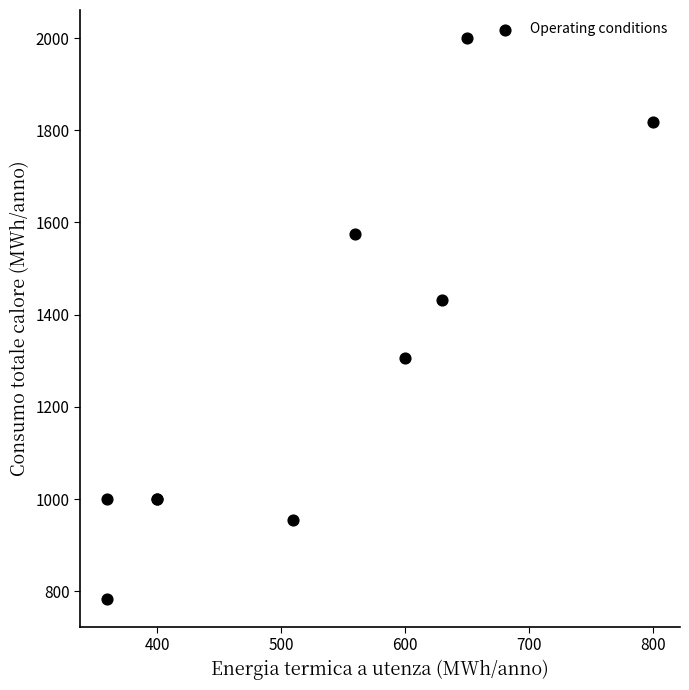

What Y value in the scatter plot is closest to 1392?

1431.8